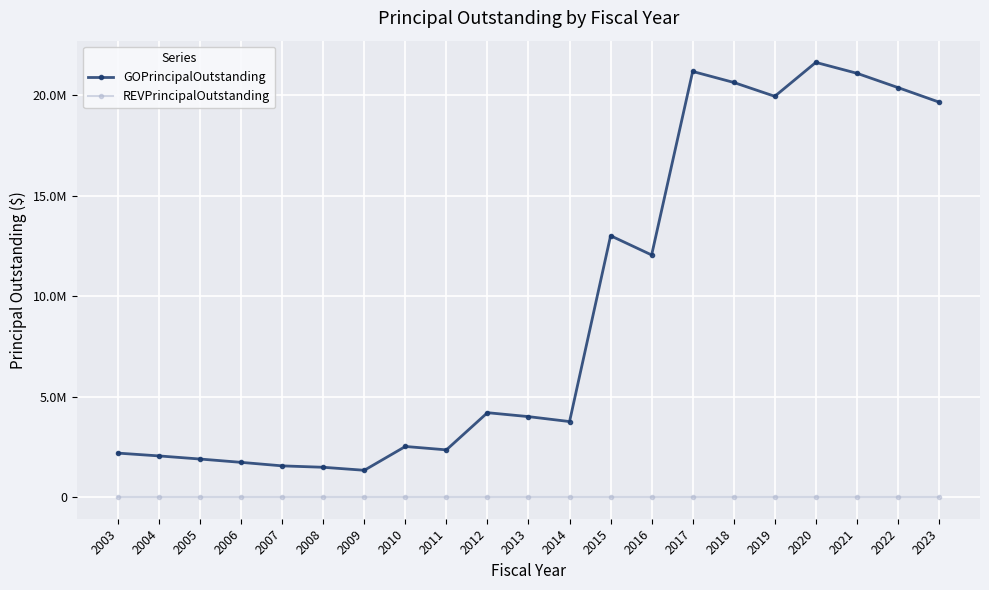

How many interior local peaks does the GOPrincipalOutstanding series have?

5